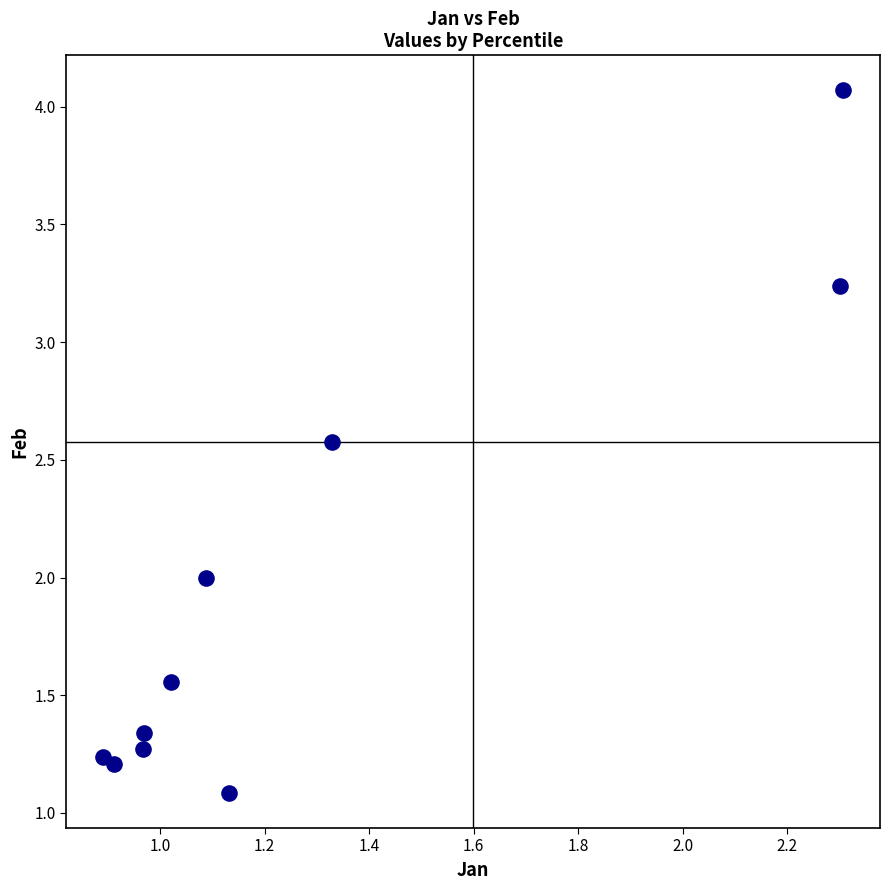

What is the range of Y values (max minus min)?

3.0